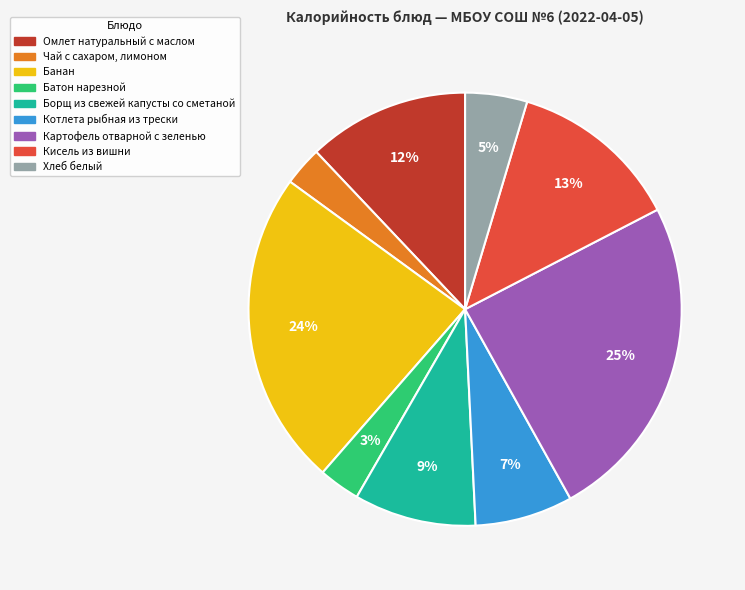

What is the largest slice in the pie chart?

Картофель отварной с зеленью